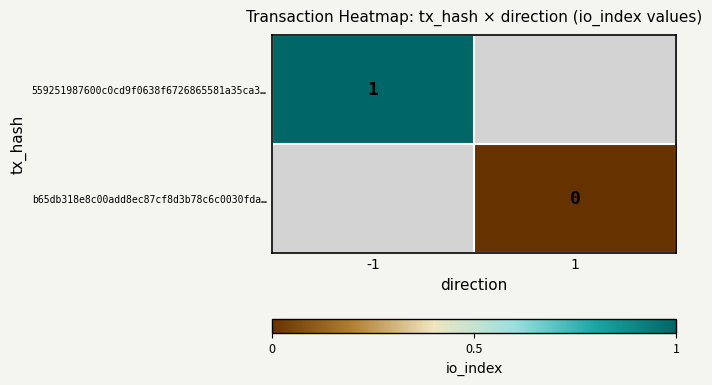

Count the number of data series in this chart.

2